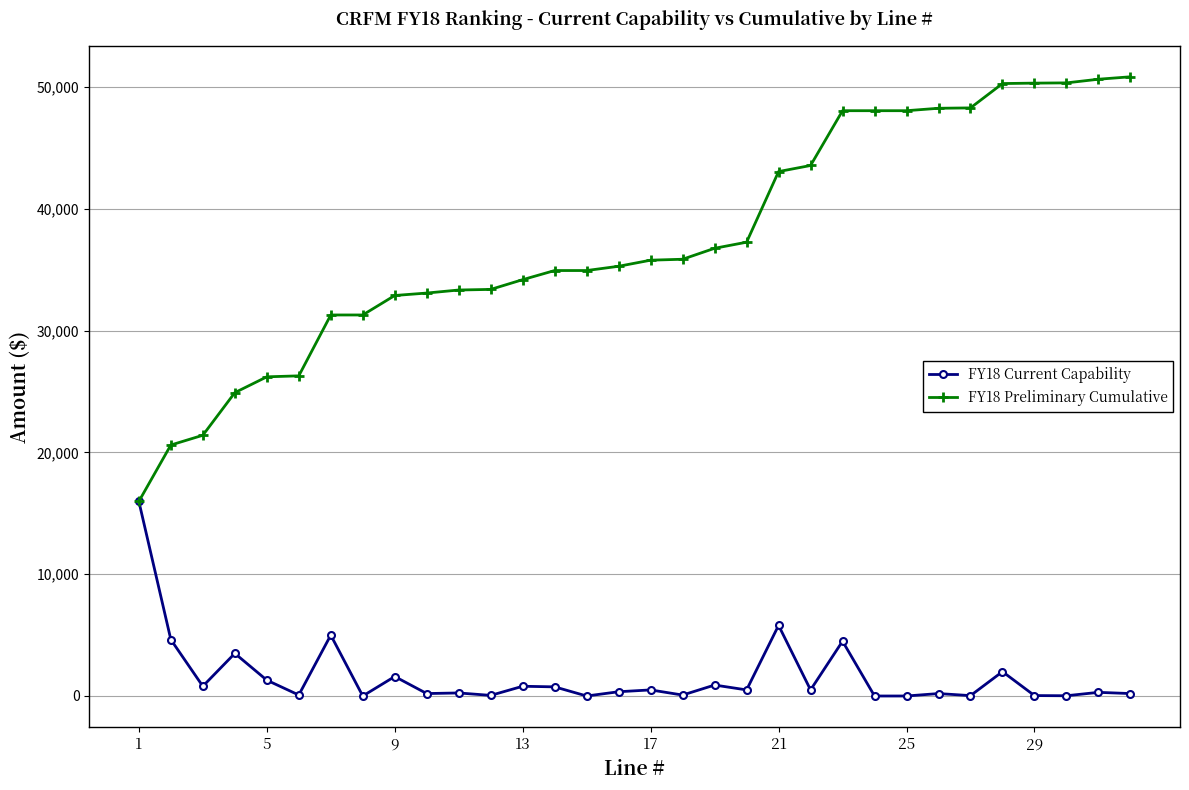

At how many categories does at least one series exceed 20045?

31